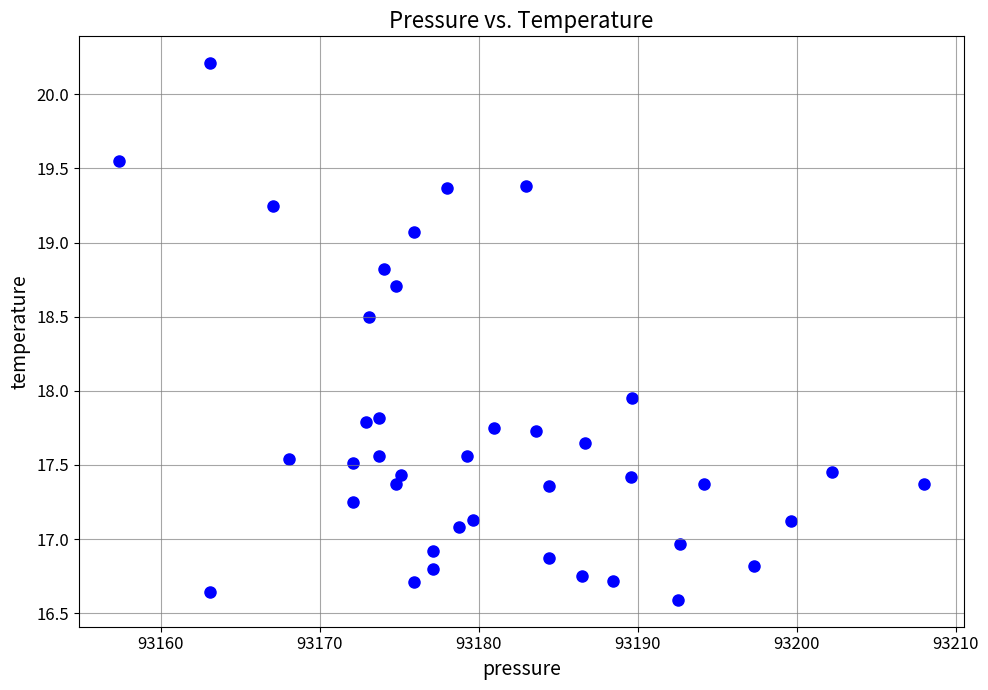

What is the range of Y values (max minus min)?

3.6